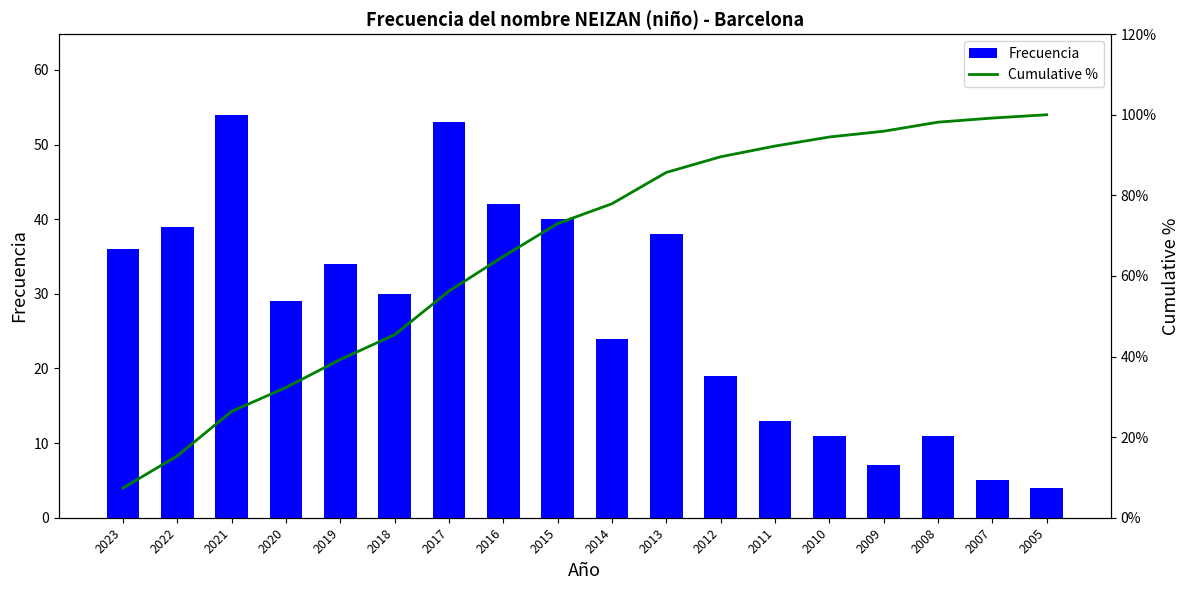

Does the chart contain stacked bars?

No